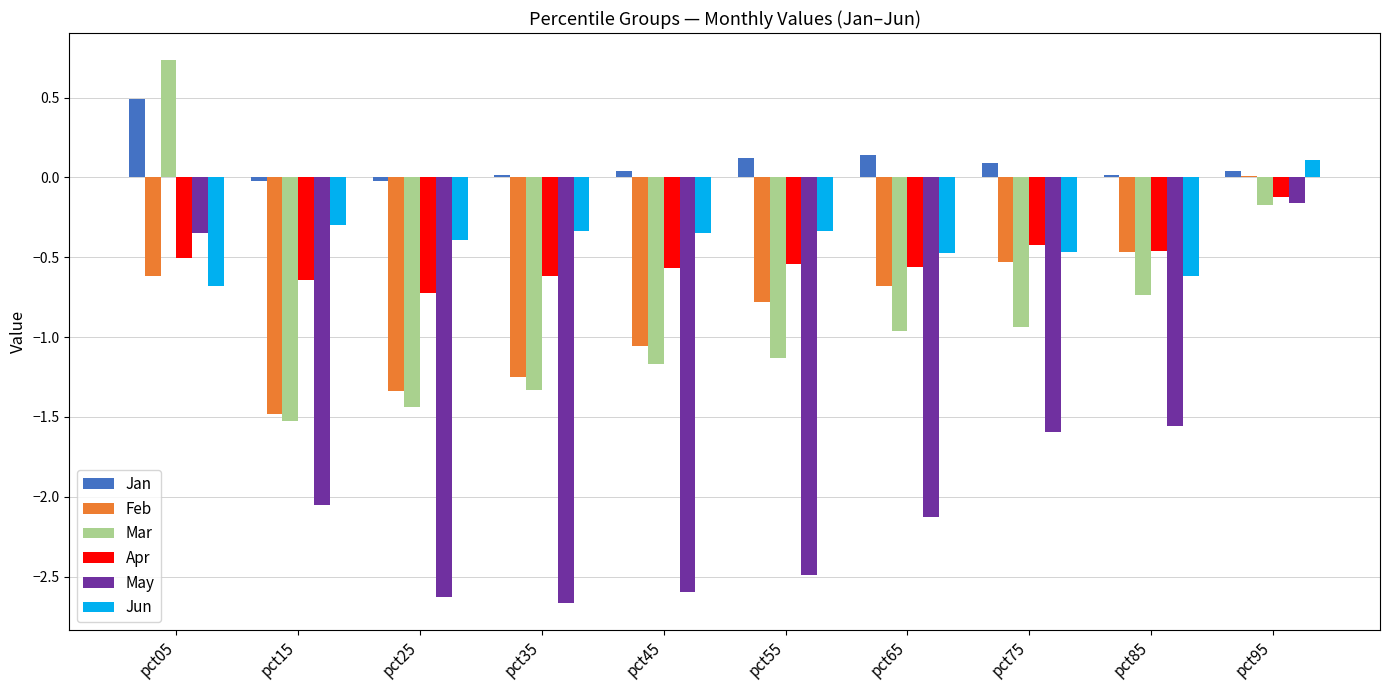

What is the average value of the May series?

-1.8